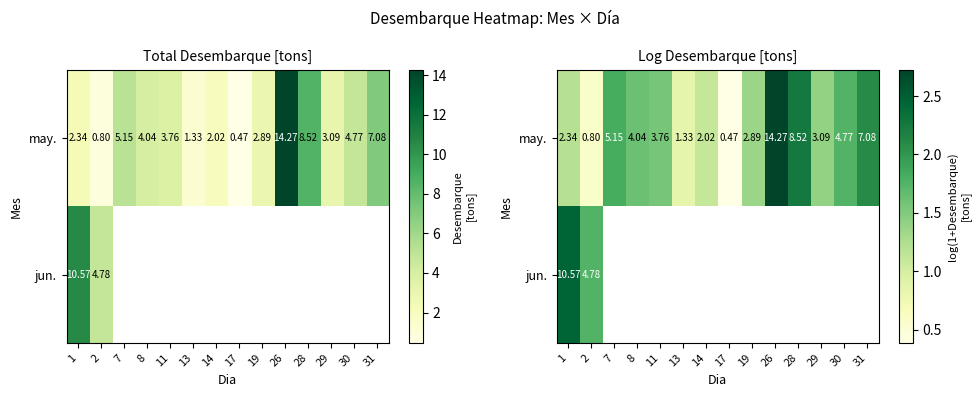

Which label corresponds to the smallest value in the chart?

17